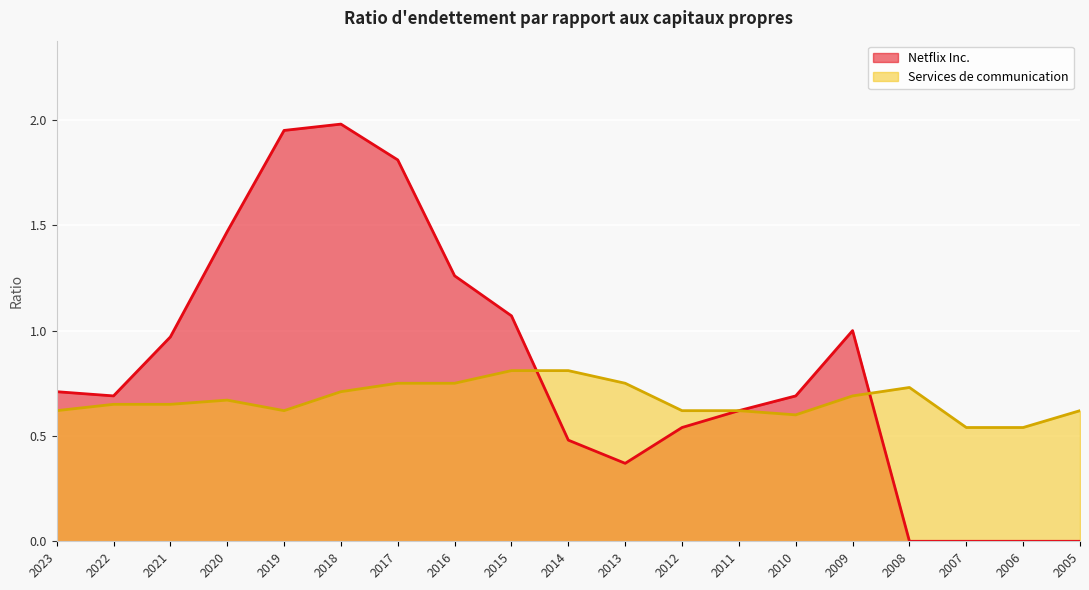

Which label corresponds to the largest value in the chart?

2018